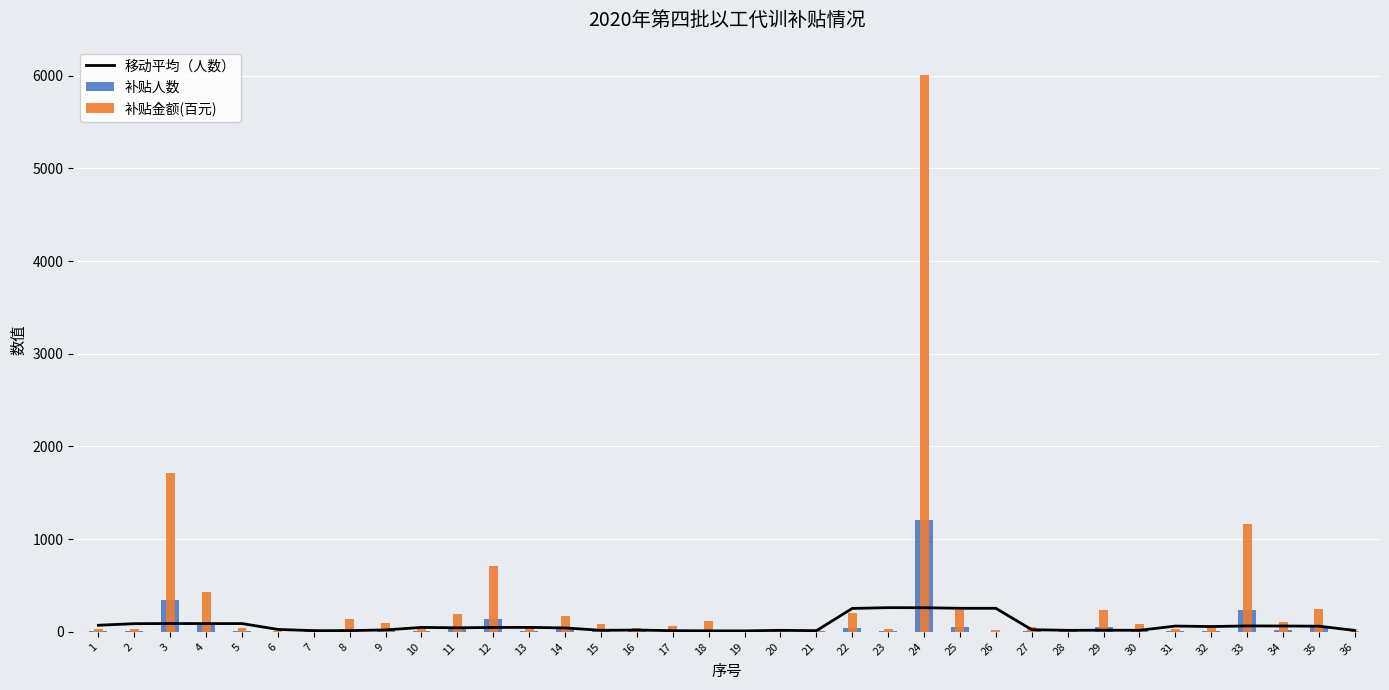

What is the spread (max minus min) of values at 24?

5750.2